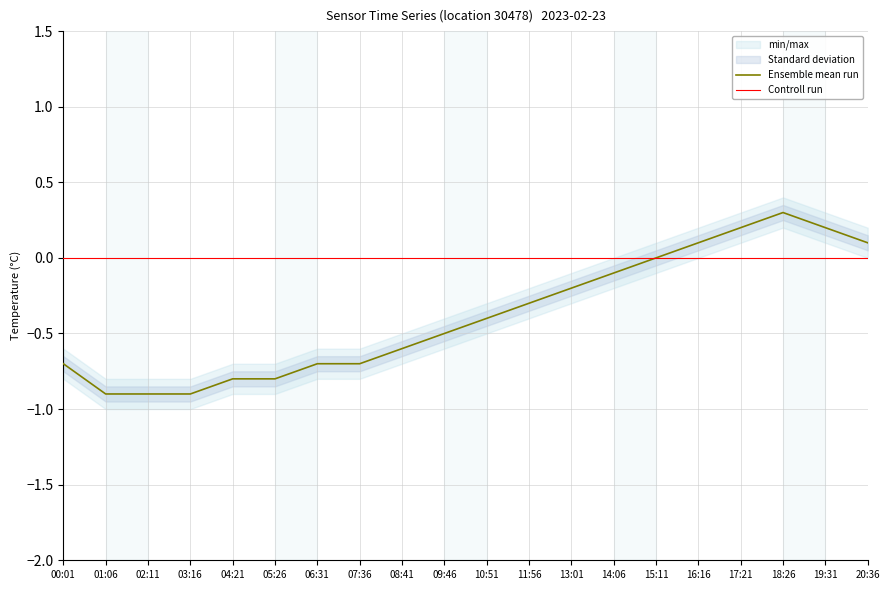

How many positive values does the Ensemble mean run series have?

5